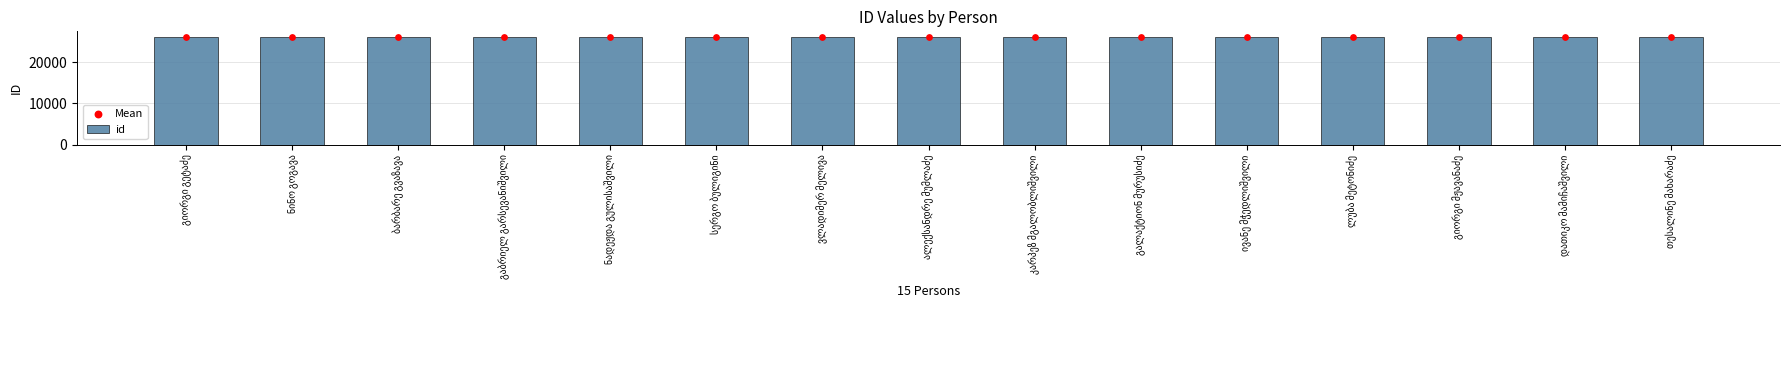

Which series contains the lowest Y value?

id